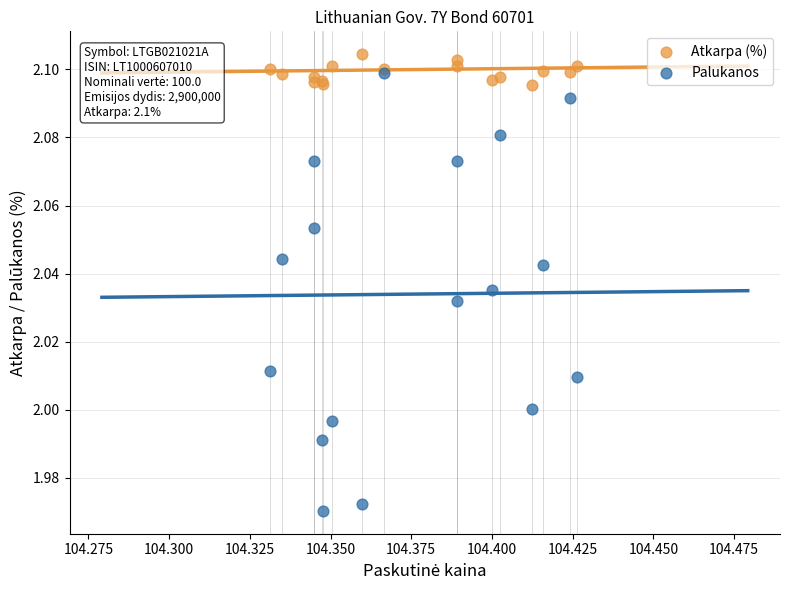

What are all the series names shown in the legend?

Atkarpa (%), Palukanos